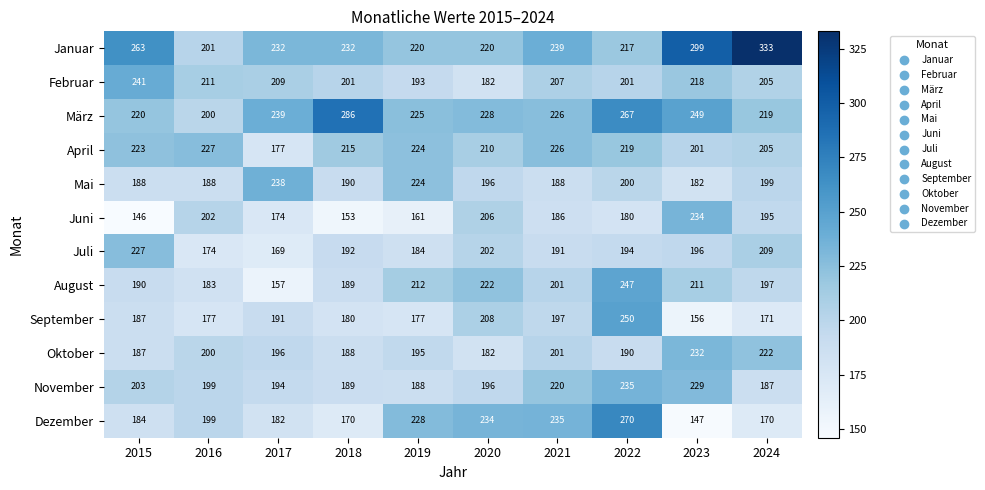

What is the difference between the maximum and minimum values in the September series?

94